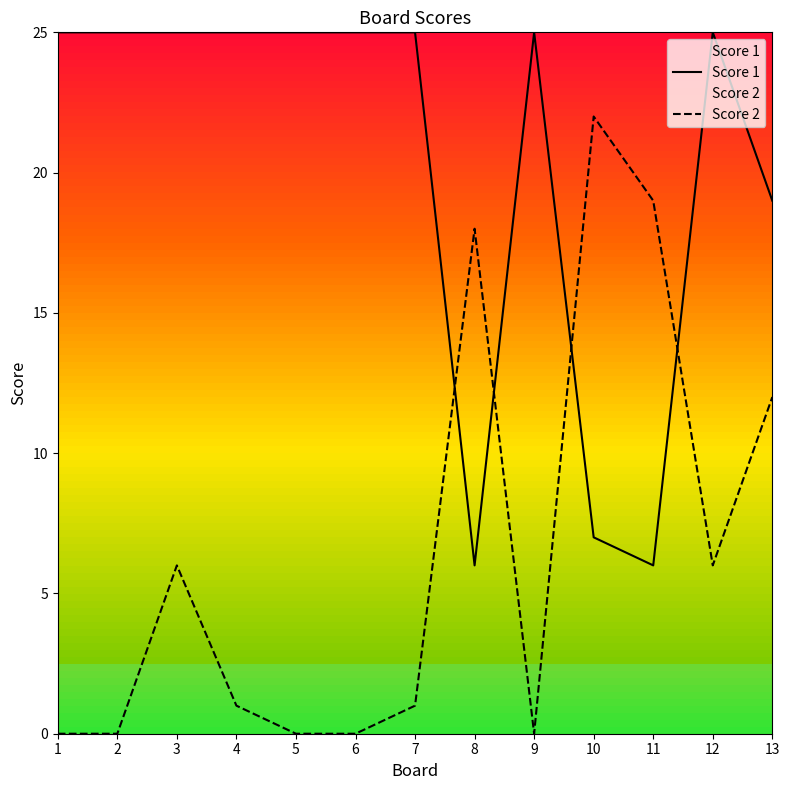

At 12, list the series in order from smallest to largest.

Score 2, Score 1